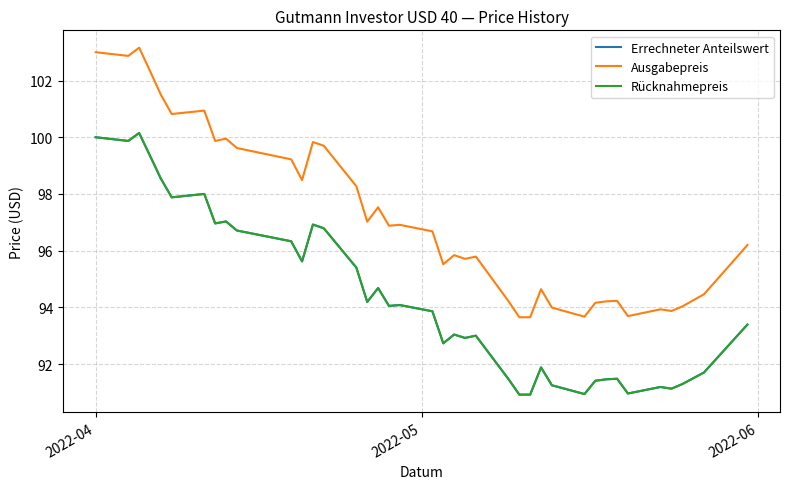

In Ausgabepreis, how many points are higher than both neighbors (excluding endpoints)?

11